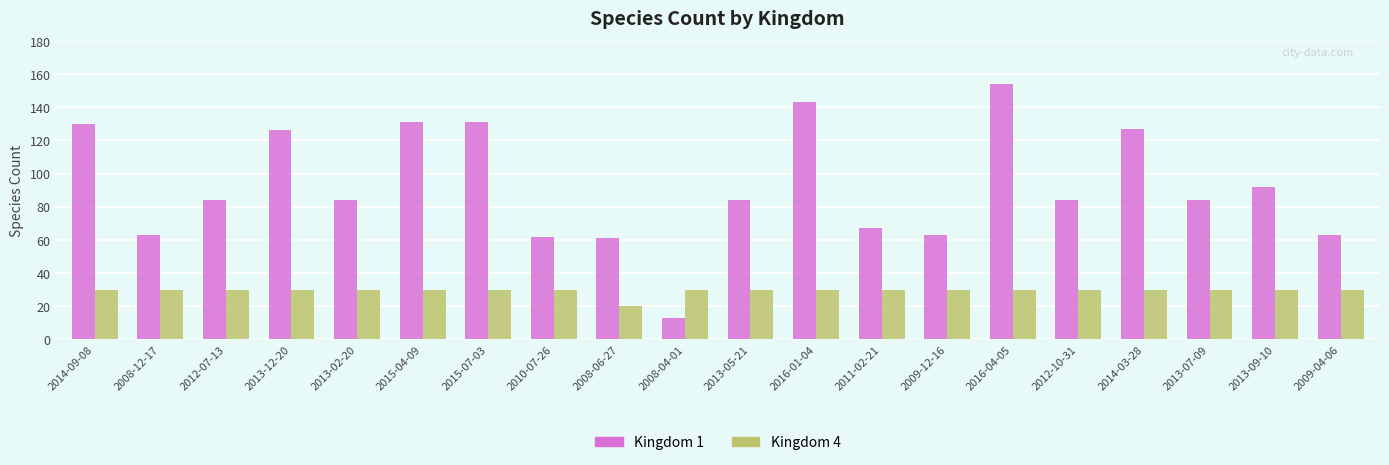

What is the label of the 1st bar from the left?

2014-09-08